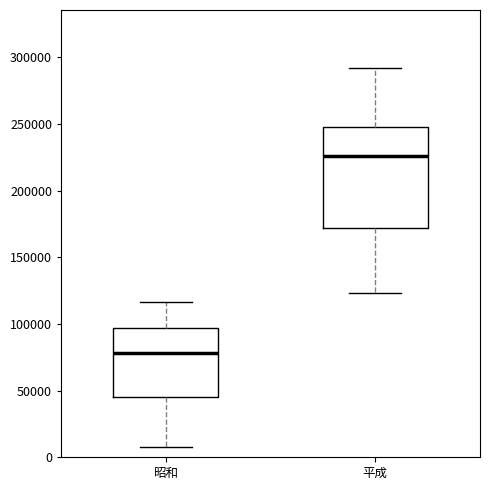

Which box is the tallest, from its lower edge to its upper edge?

平成